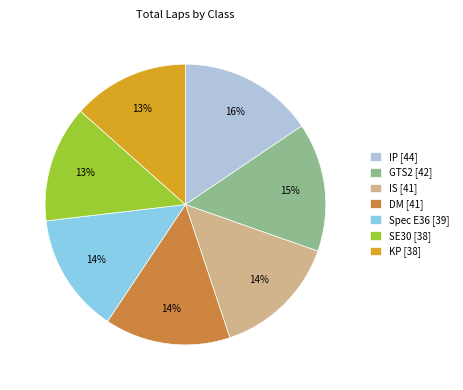

Approximately how many times larger is the value at GTS2 compared to Spec E36?

1.1